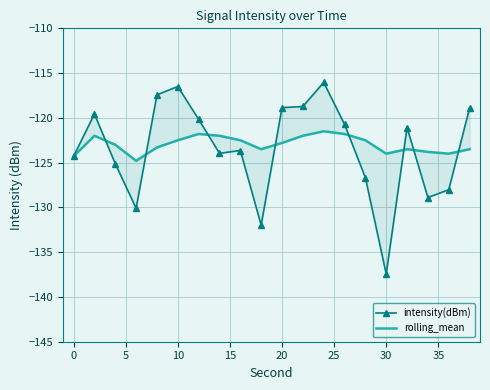

How many lines are shown in the chart?

2